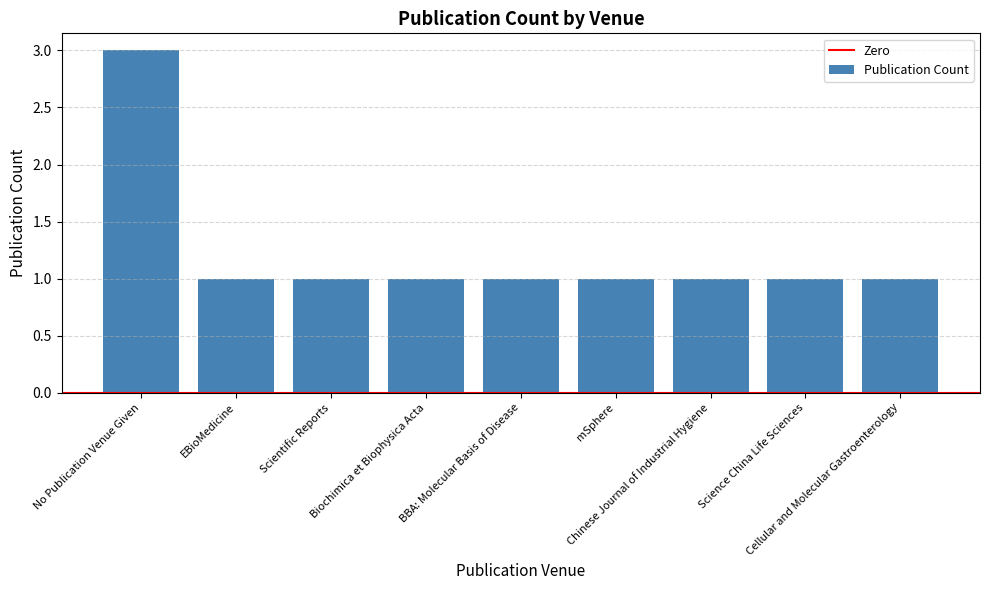

Does the chart contain stacked bars?

No